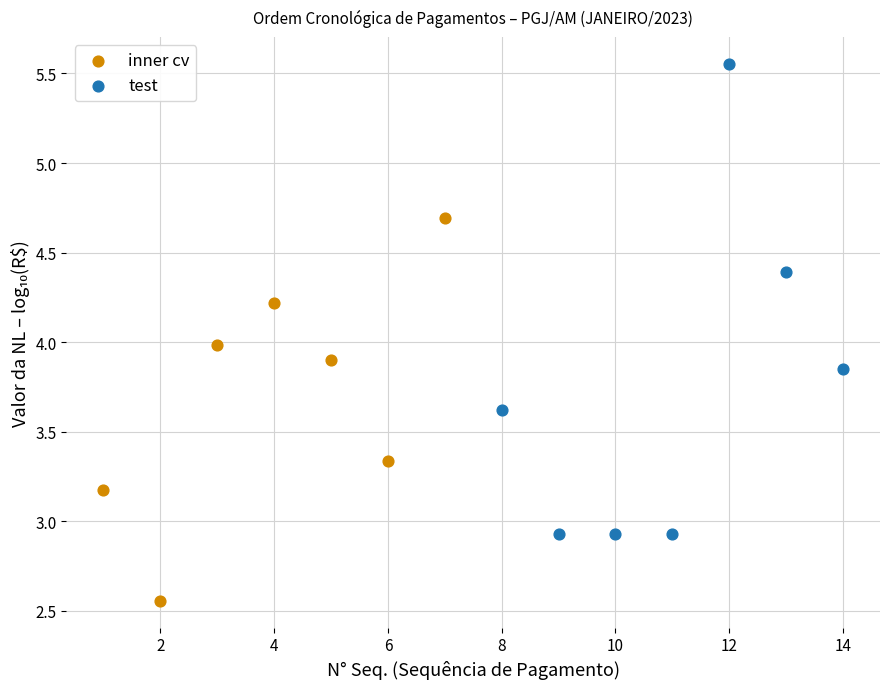

Which series has the largest Y range (max minus min)?

test